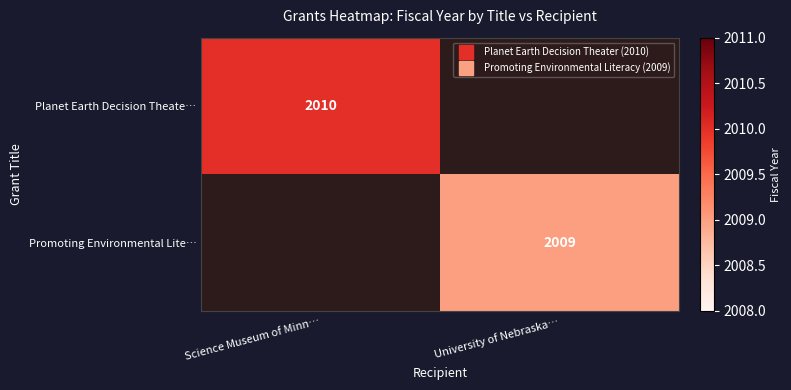

At which label does Planet Earth Decision Theate… reach its minimum?

Science Museum of Minn…